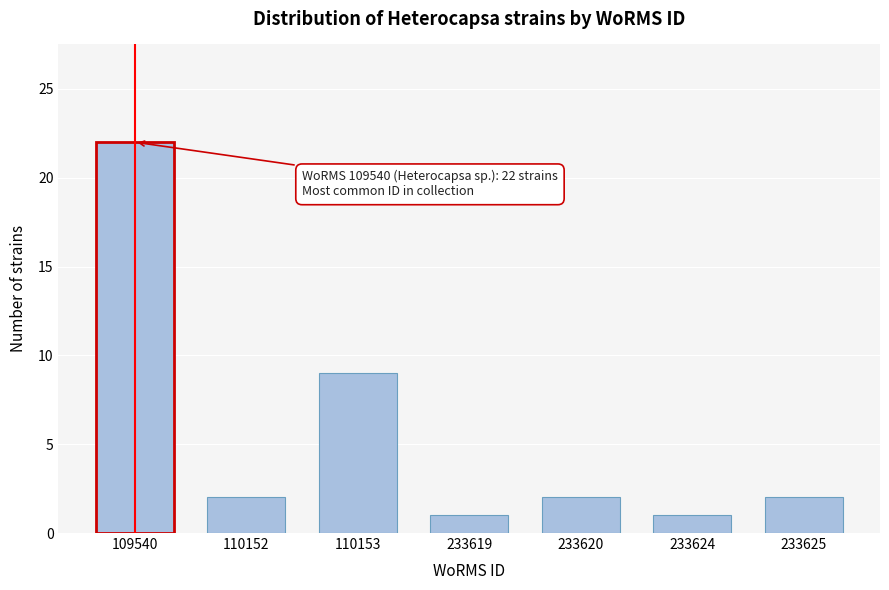

Reading left to right, extract all data points from this chart.

22	2	9	1	2	1	2